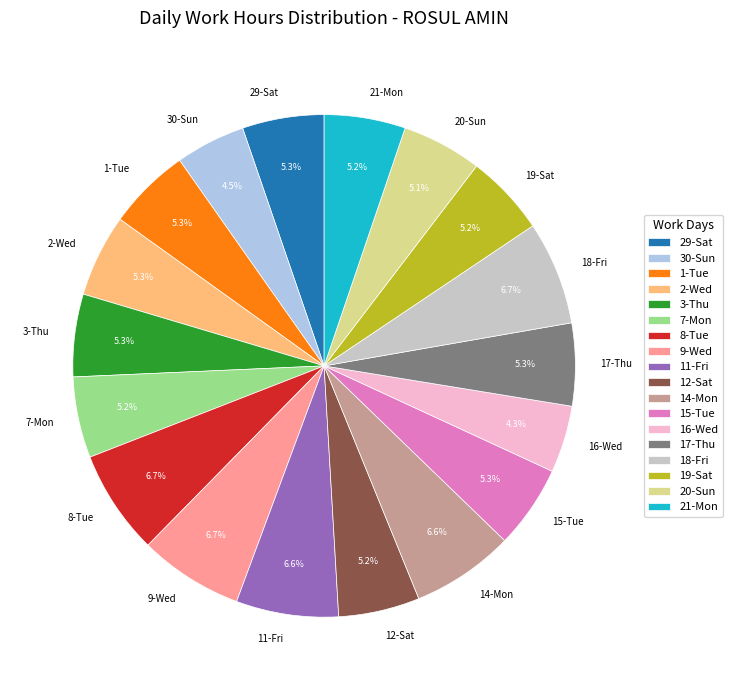

Is the sum of 20-Sun and 17-Thu greater than half?

No